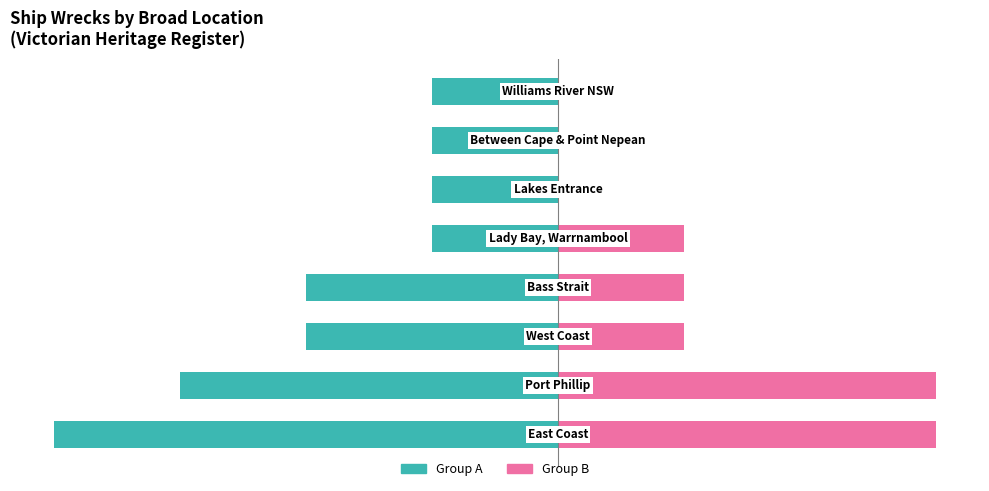

The value of Count (Group A) at 3 is -3. True or false?

False